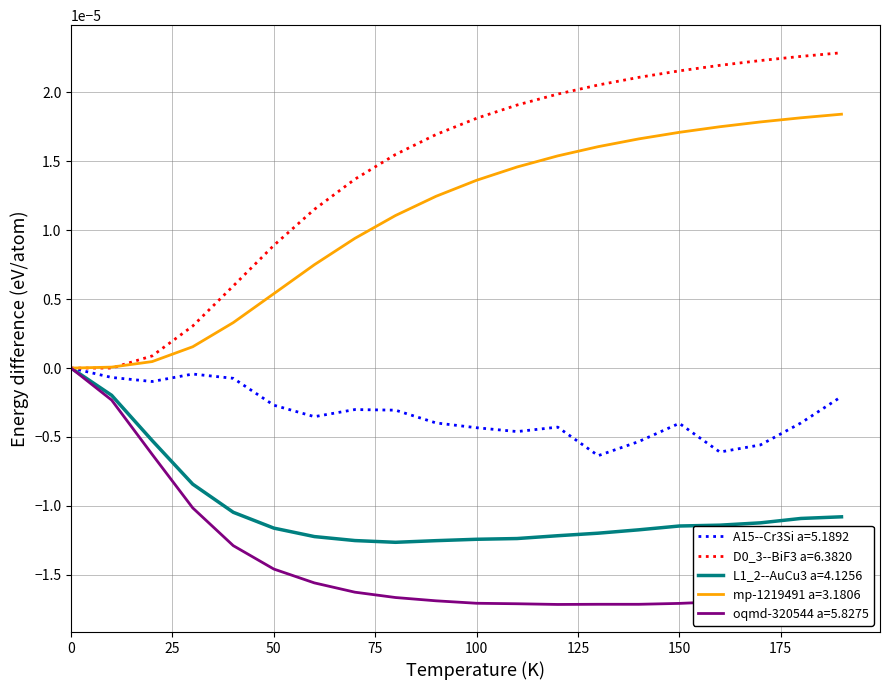

How many lines are shown in the chart?

5